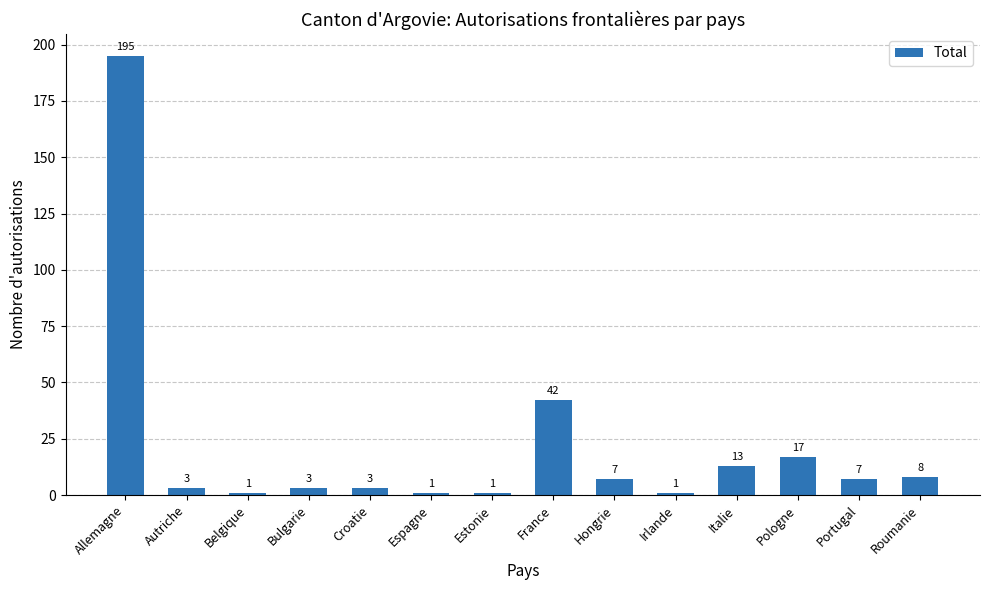

What is the change in value from Allemagne to Hongrie?

-188